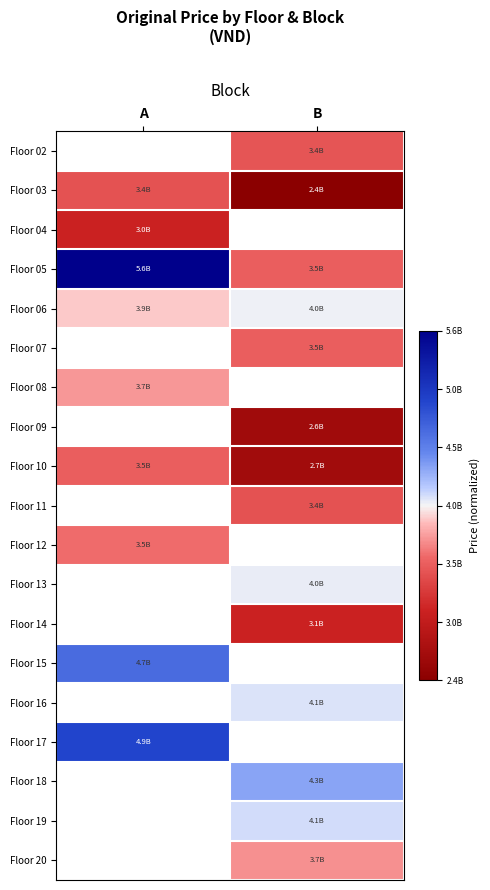

How many categories are shown in the chart?

2